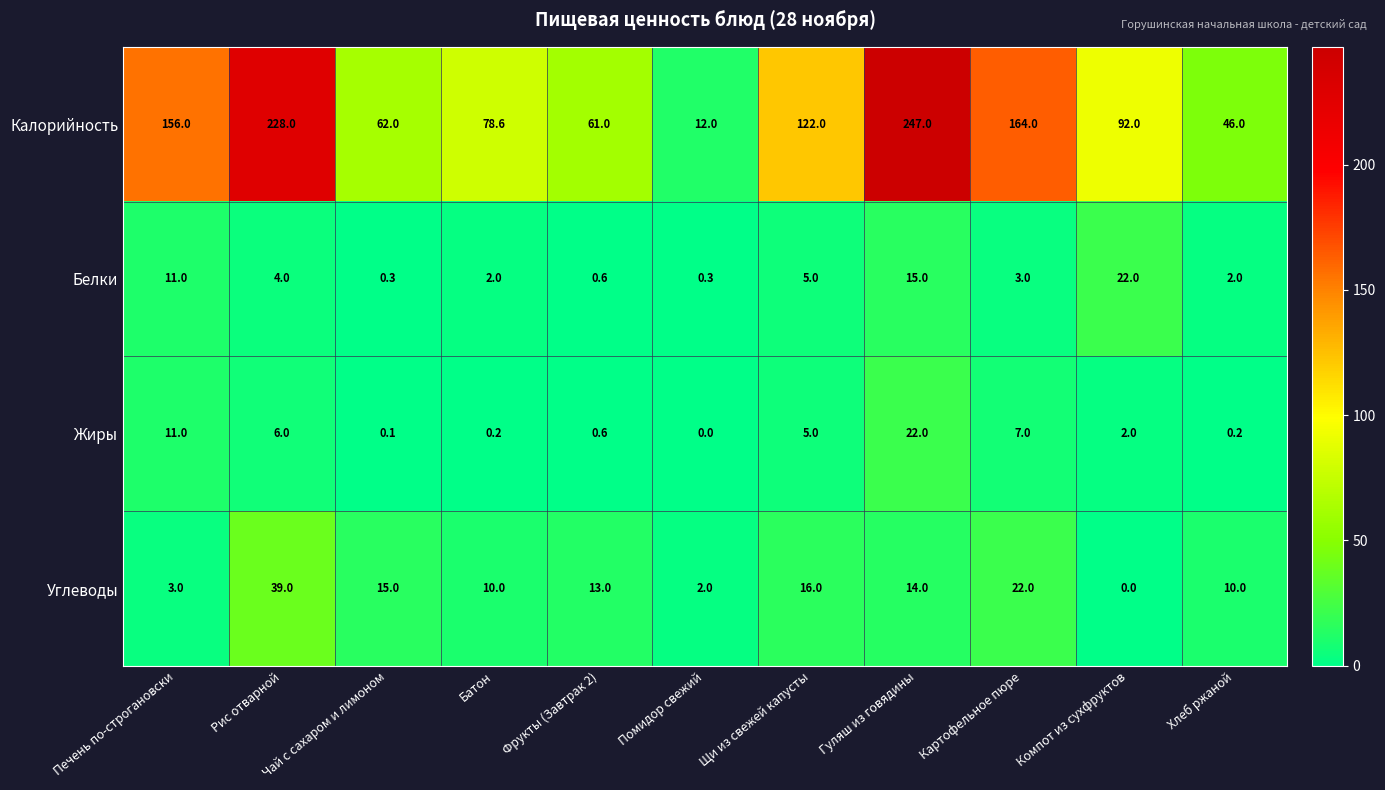

Rank the series at Помидор свежий from lowest to highest value.

Жиры, Белки, Углеводы, Калорийность